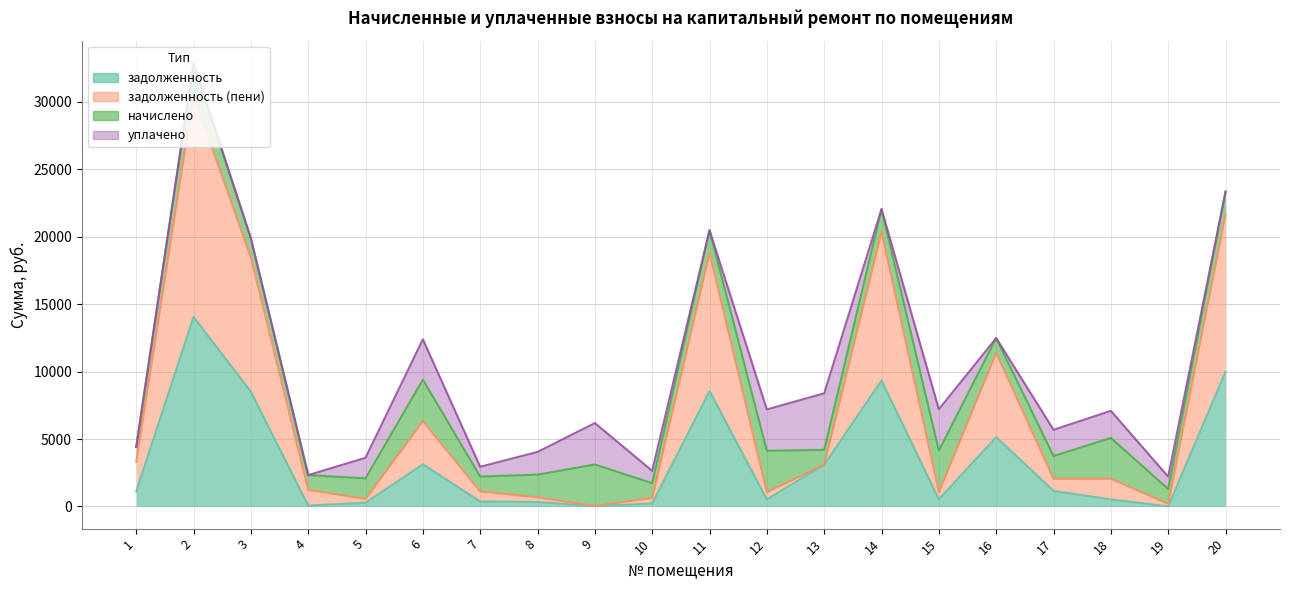

Which category has the highest value in the задолженность series?

2